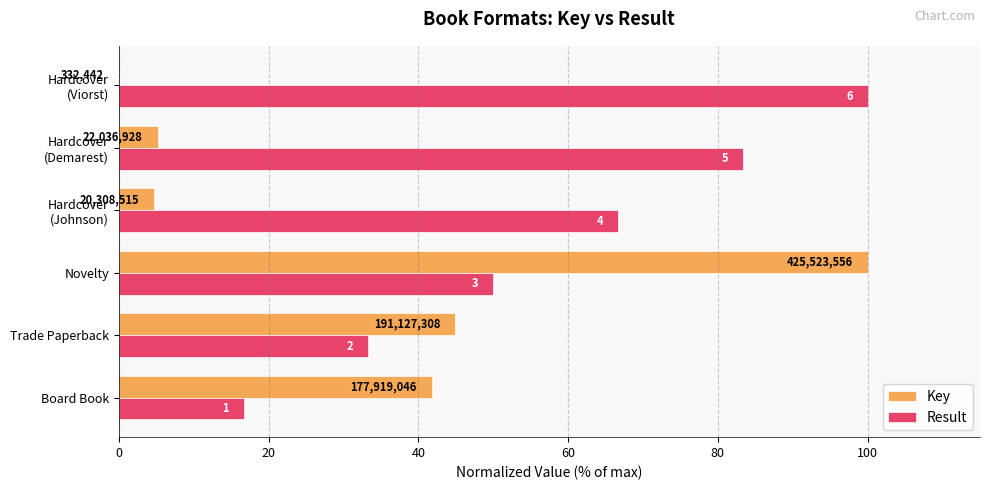

What are all the series names shown in the legend?

Key, Result